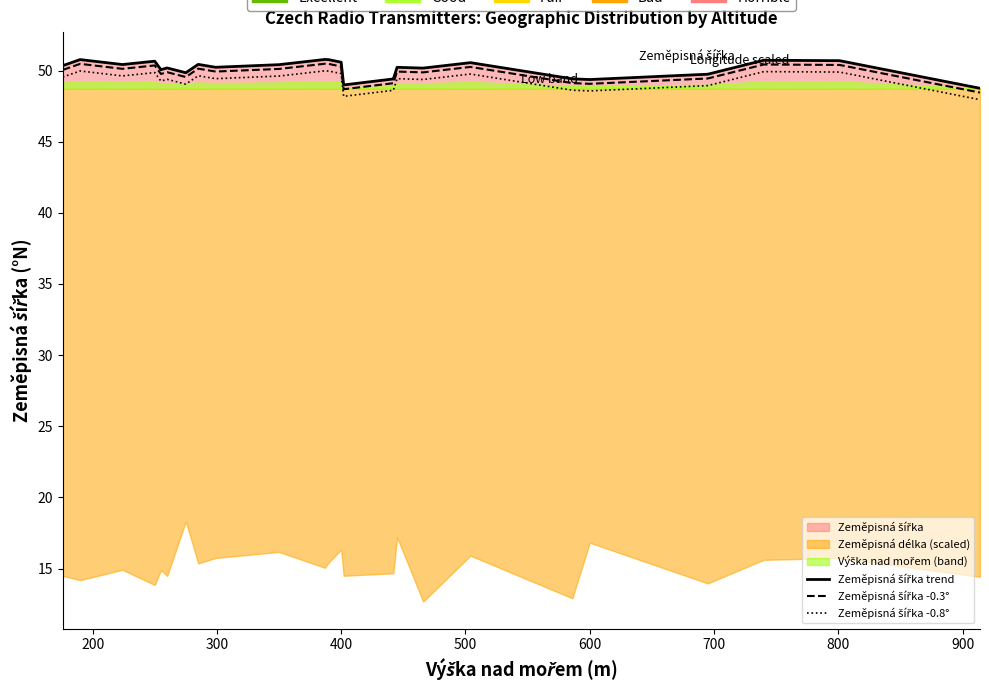

What is the difference between the second highest and second lowest values in the Zeměpisná šířka -0.8° series?

1.8